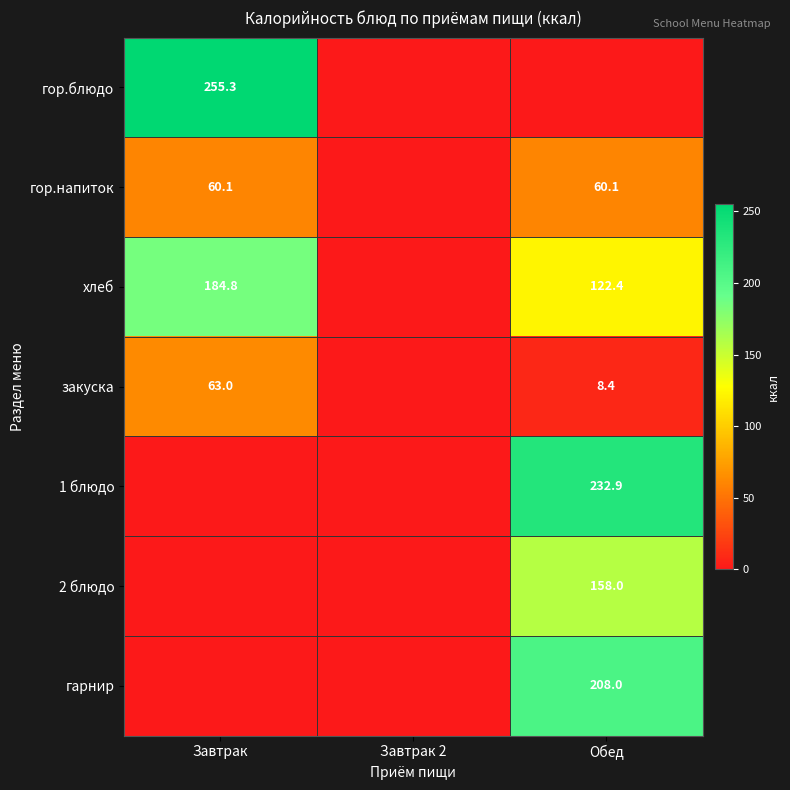

At which category is the sum across all series the highest?

Обед